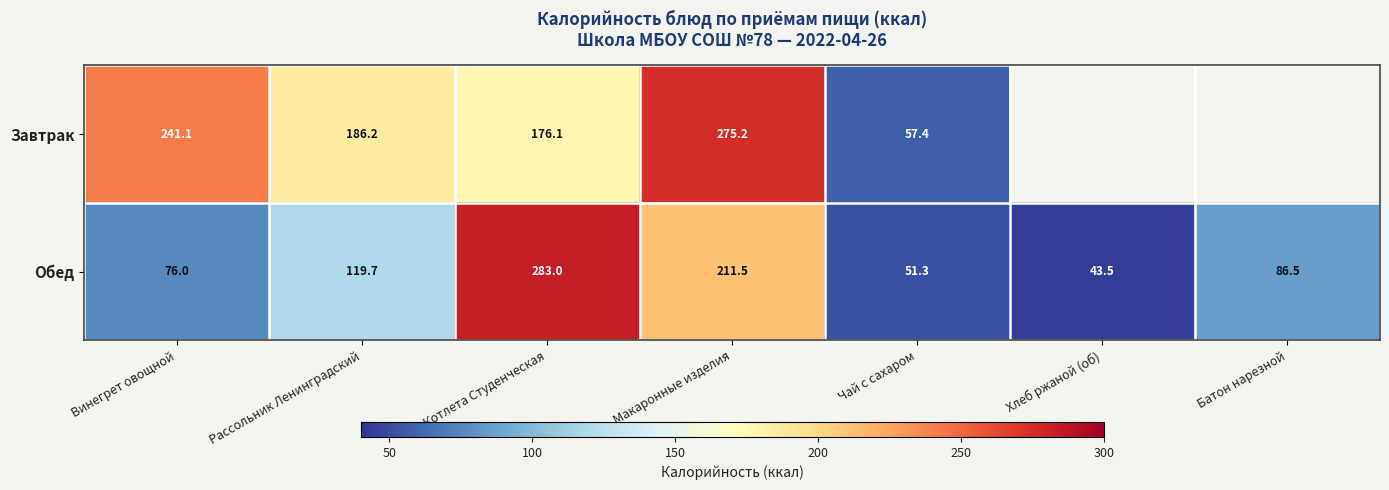

What is the approximate value of Обед at Котлета Студенческая?

283.0